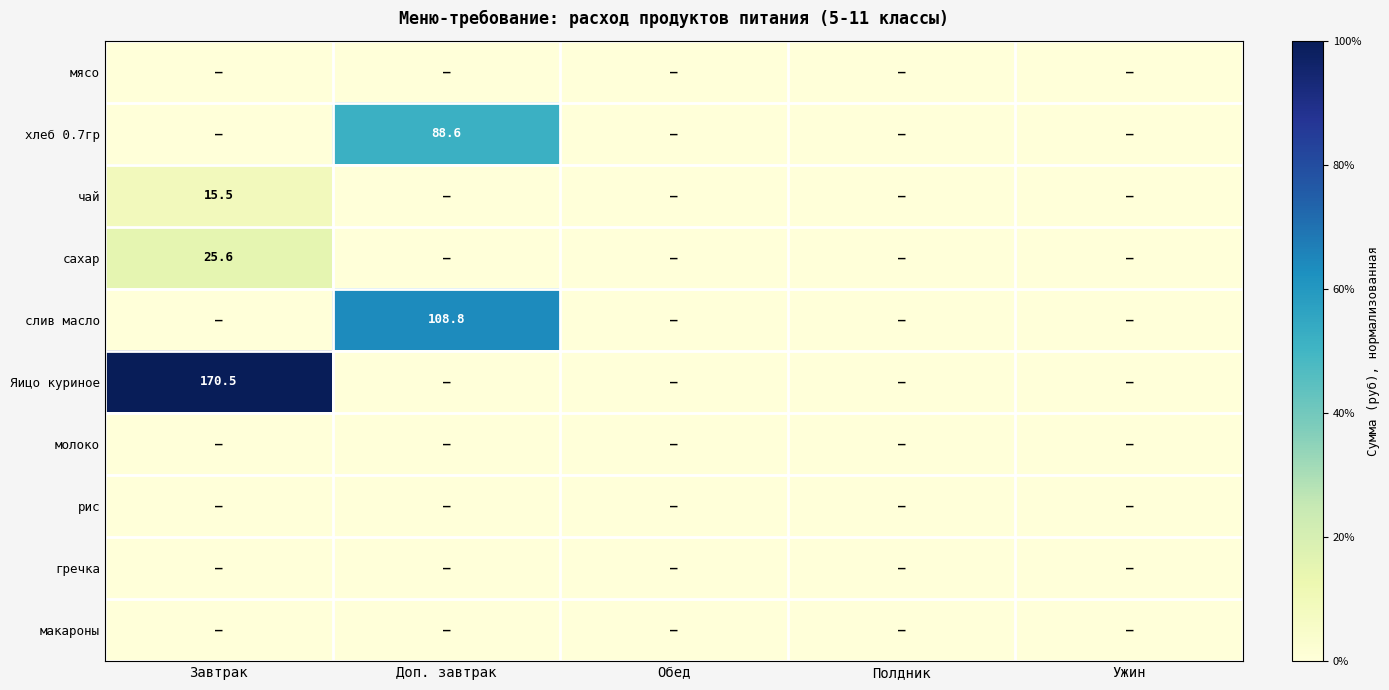

The сахар series shows 5.2 at Завтрак. True or false?

False